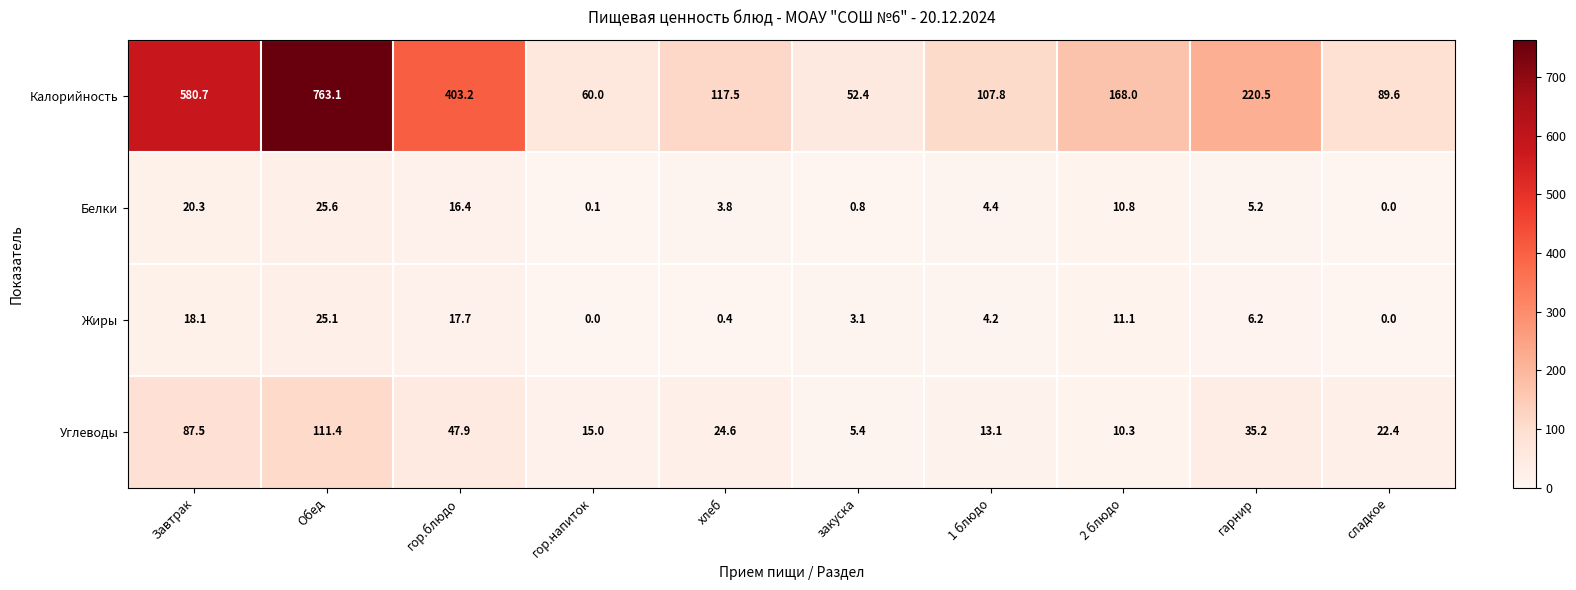

What is the difference between the Калорийность values at гор.напиток and Завтрак?

520.7